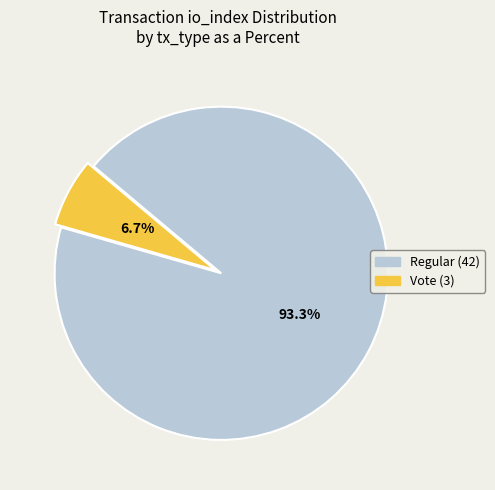

Is there a majority slice in this chart?

Yes